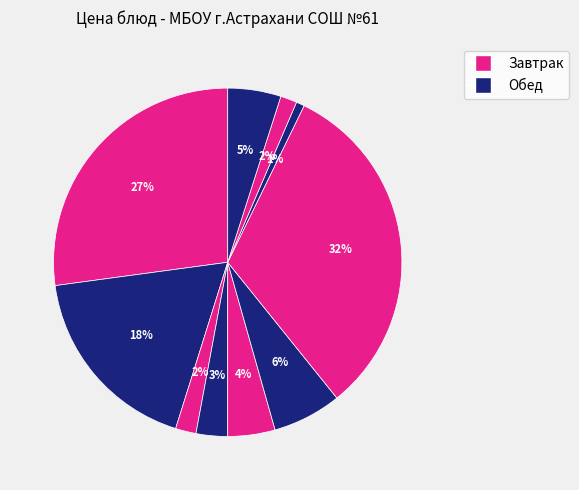

To the nearest percent, what is the average slice percentage?

10%